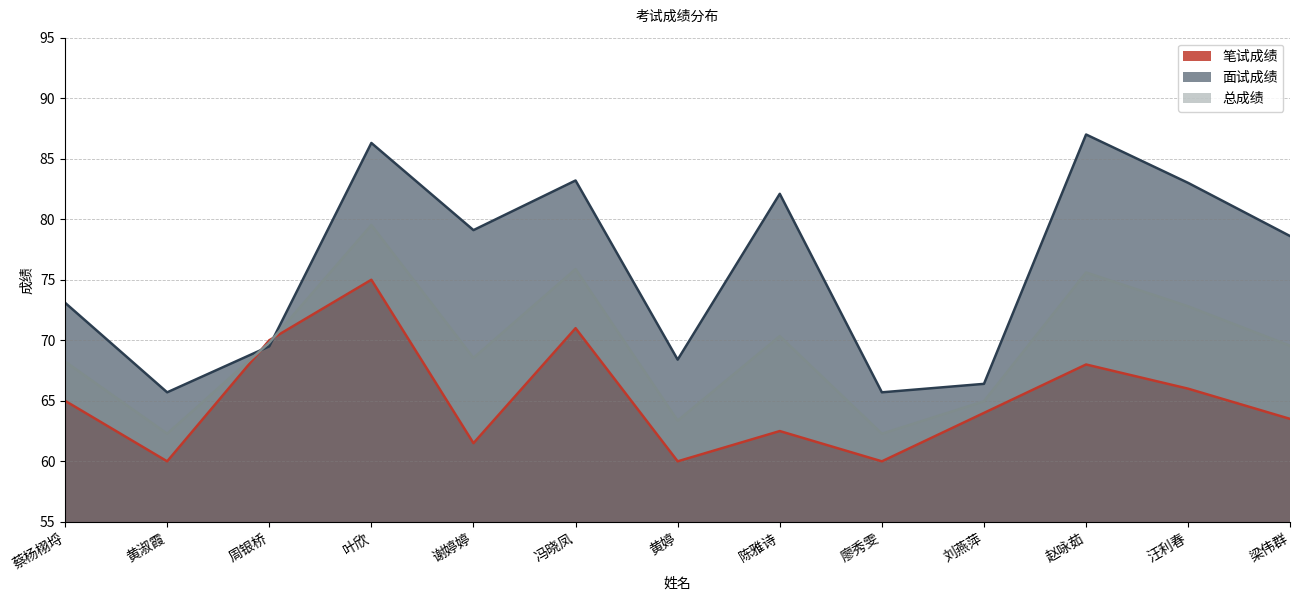

What is the label of the 6th point from the left?

冯晓凤